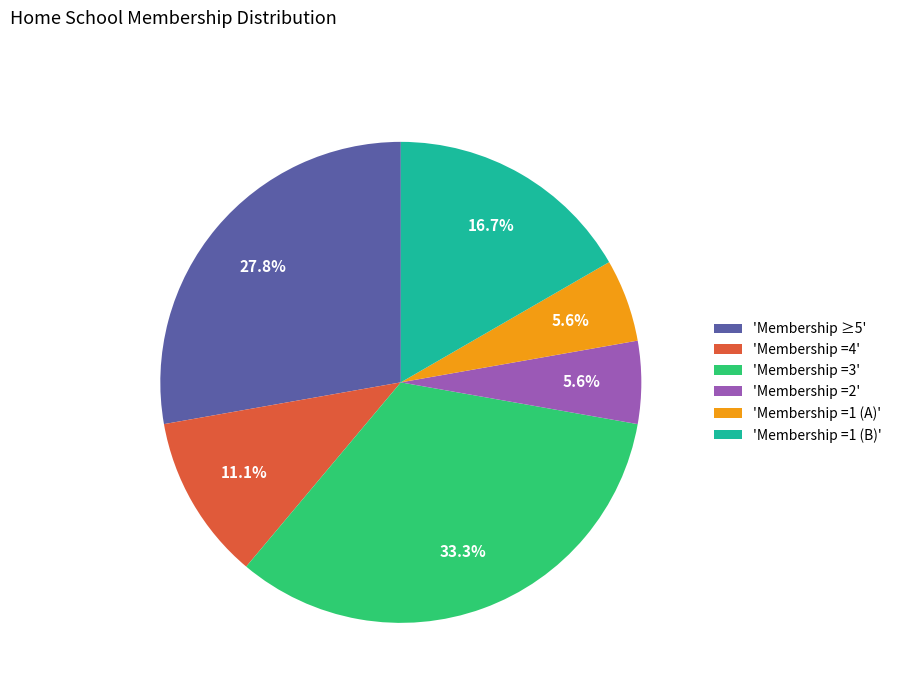

What is the ratio of the value at 'Membership =4' to the value at 'Membership =2'?

2.0